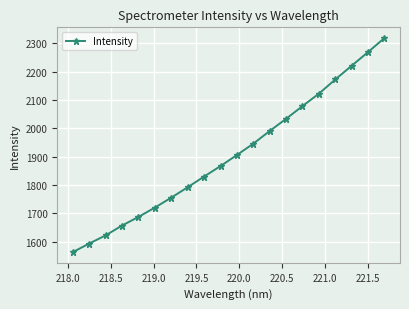

Reading left to right, what are all the values shown in this chart?

1563.0	1593.3	1622.1	1656.9	1687.2	1720.2	1755.3	1791.9	1829.8	1866.6	1905.8	1945.7	1990.5	2033.4	2078.4	2122.2	2172.3	2220.8	2268.9	2318.6